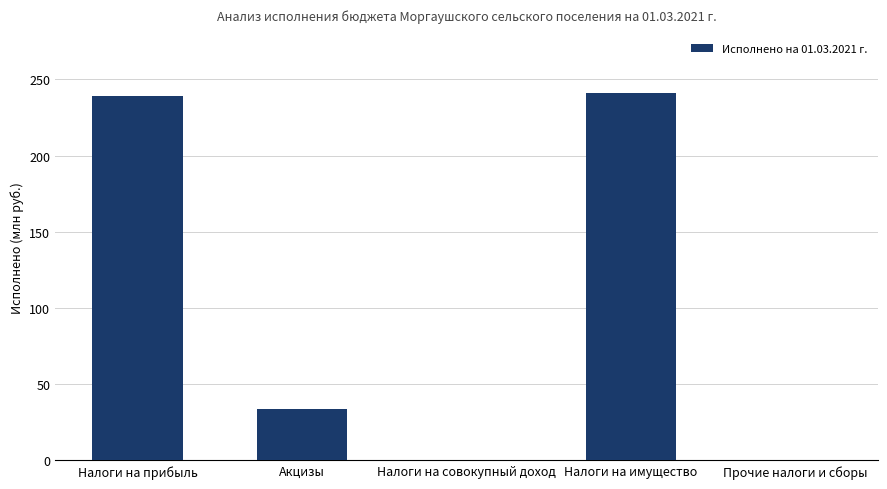

The chart shows a value of 94.2 at Налоги на имущество. True or false?

False